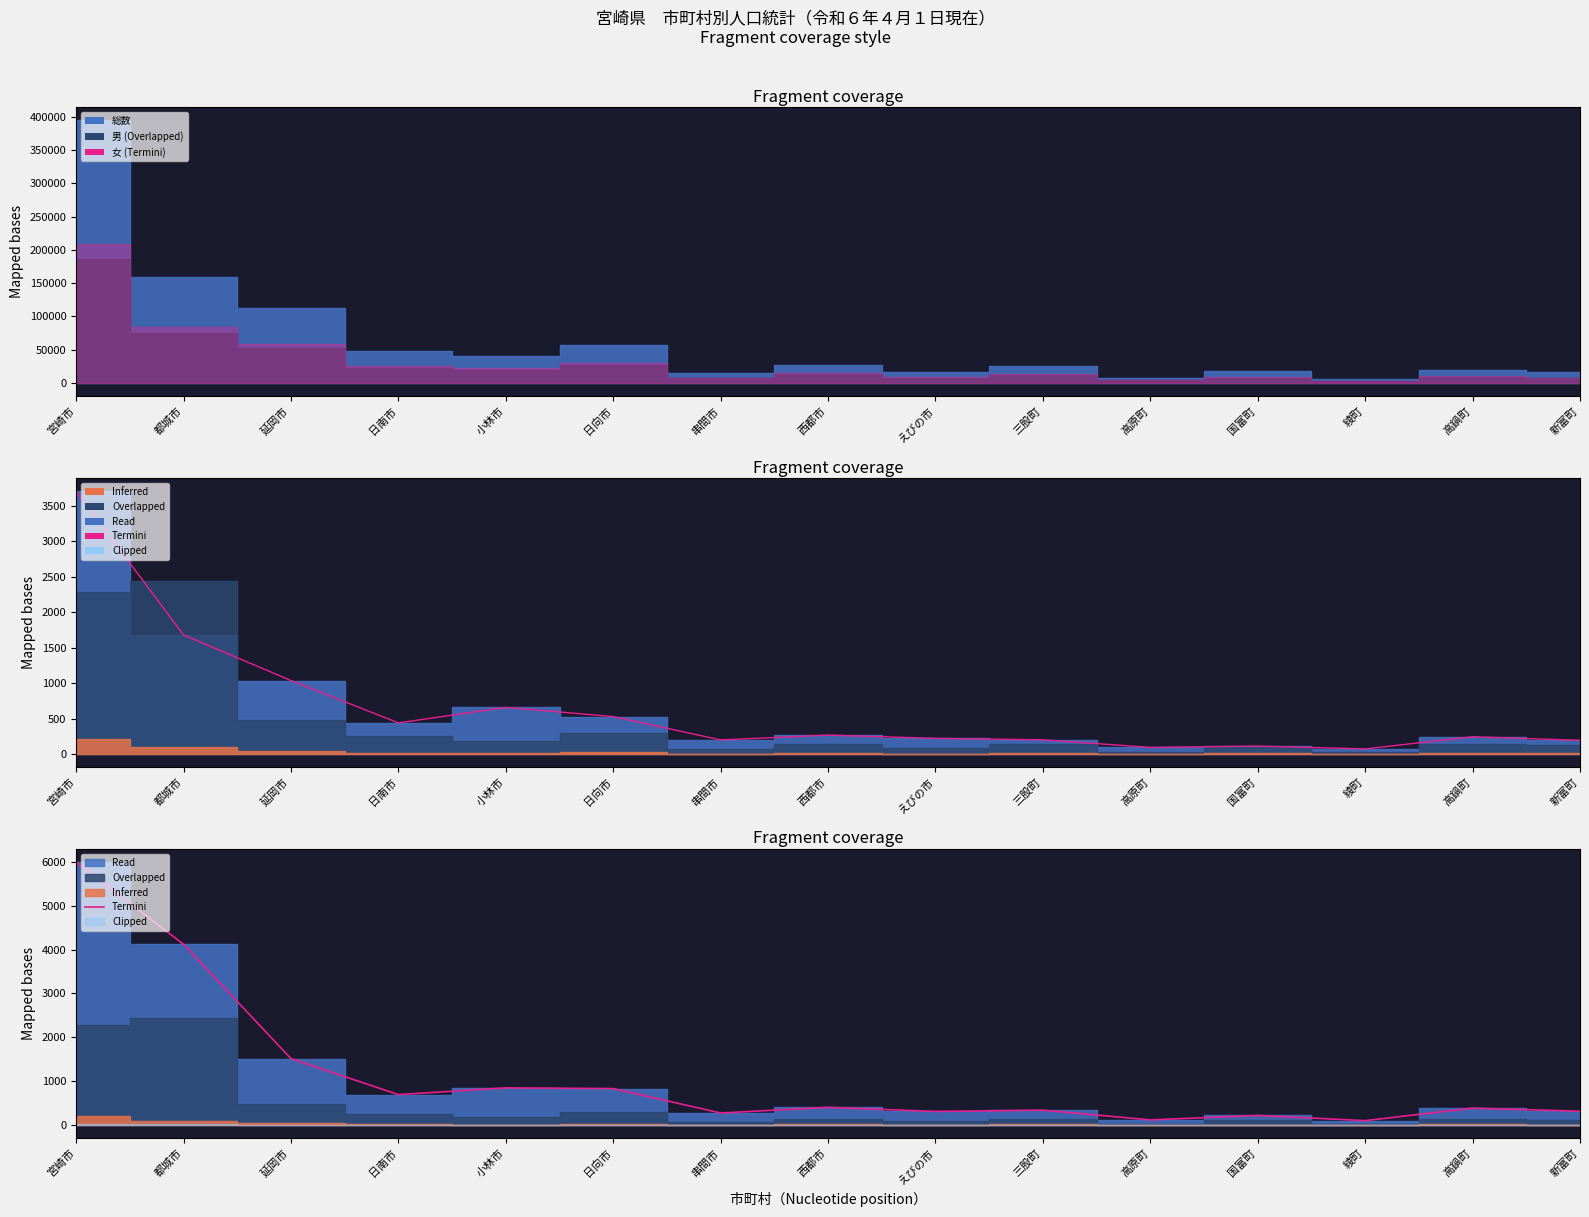

Reading right to left, what are all the values shown in this chart?

312	383	97	216	114	336	306	401	271	829	845	691	1512	4120	5995